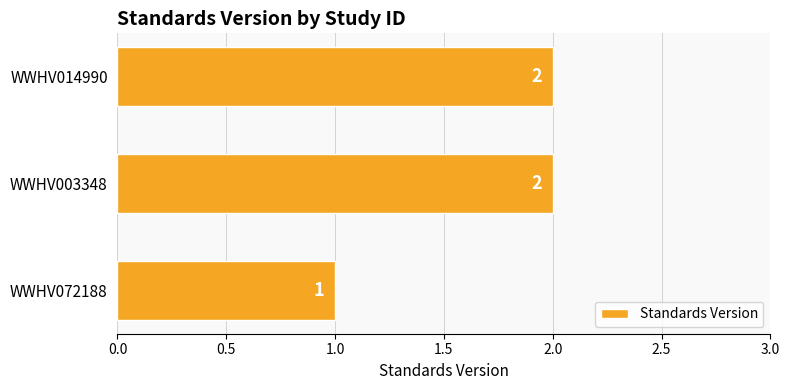

Which label corresponds to the smallest value in the chart?

WWHV072188